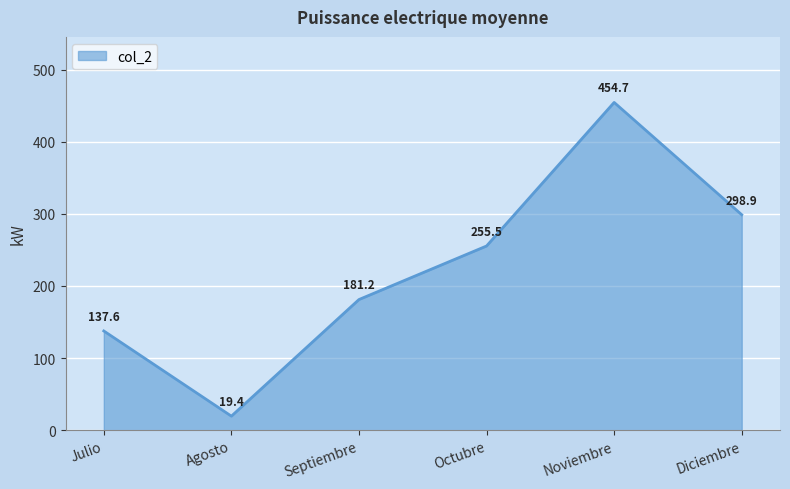

What position from the left is Agosto?

2